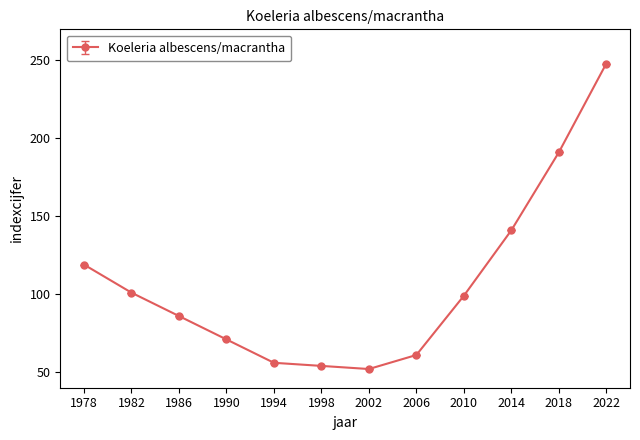

Approximately how many times larger is the value at 2010 compared to 2014?

0.7